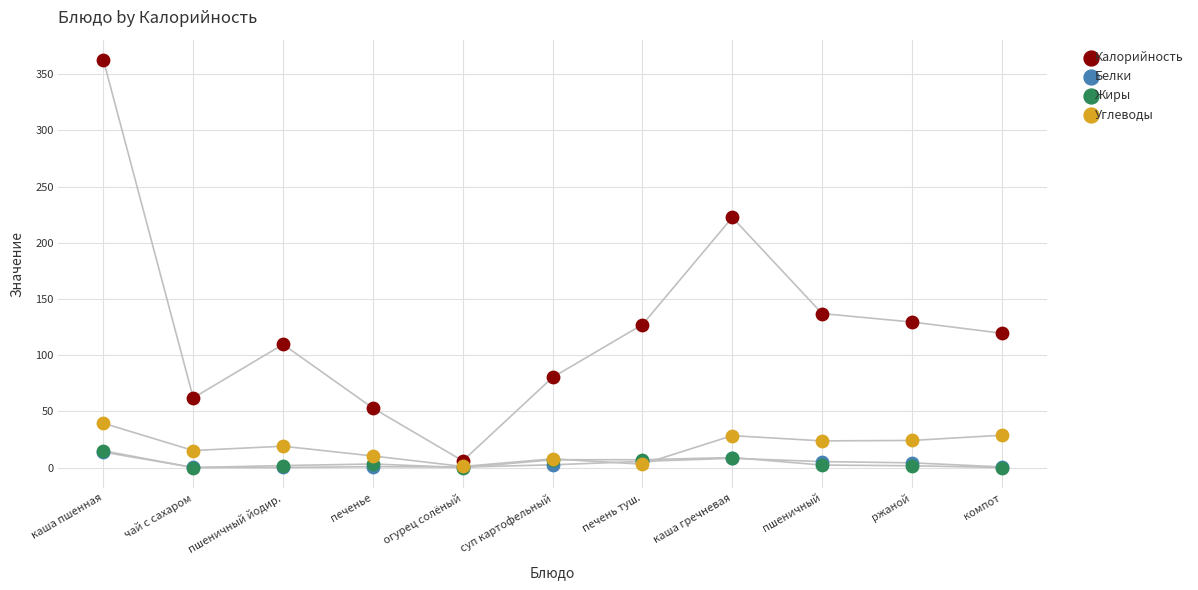

In the Калорийность series, what Y value is closest to 184?

222.5